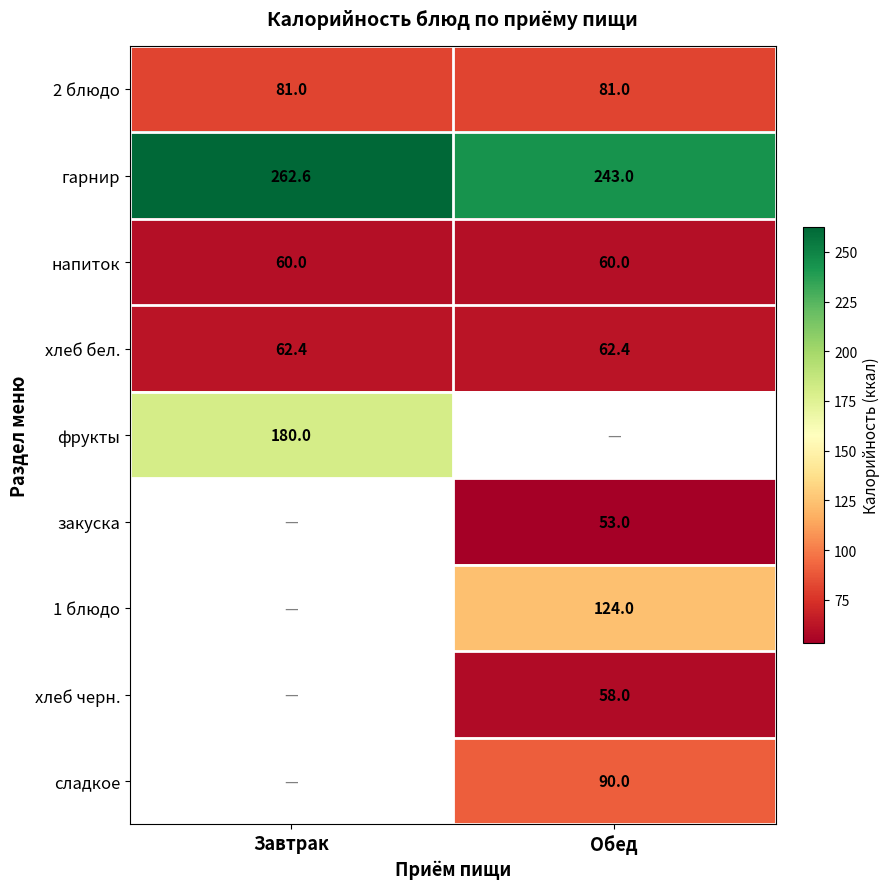

At how many categories does at least one series exceed 229?

2